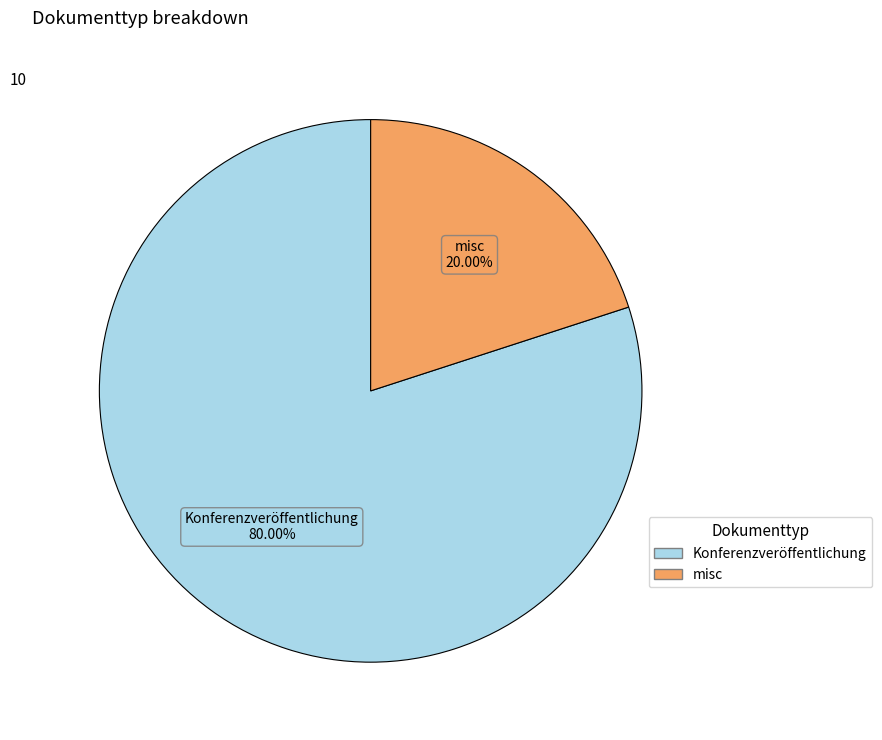

To the nearest percent, what percentage of the pie is Konferenzveröffentlichung?

80%